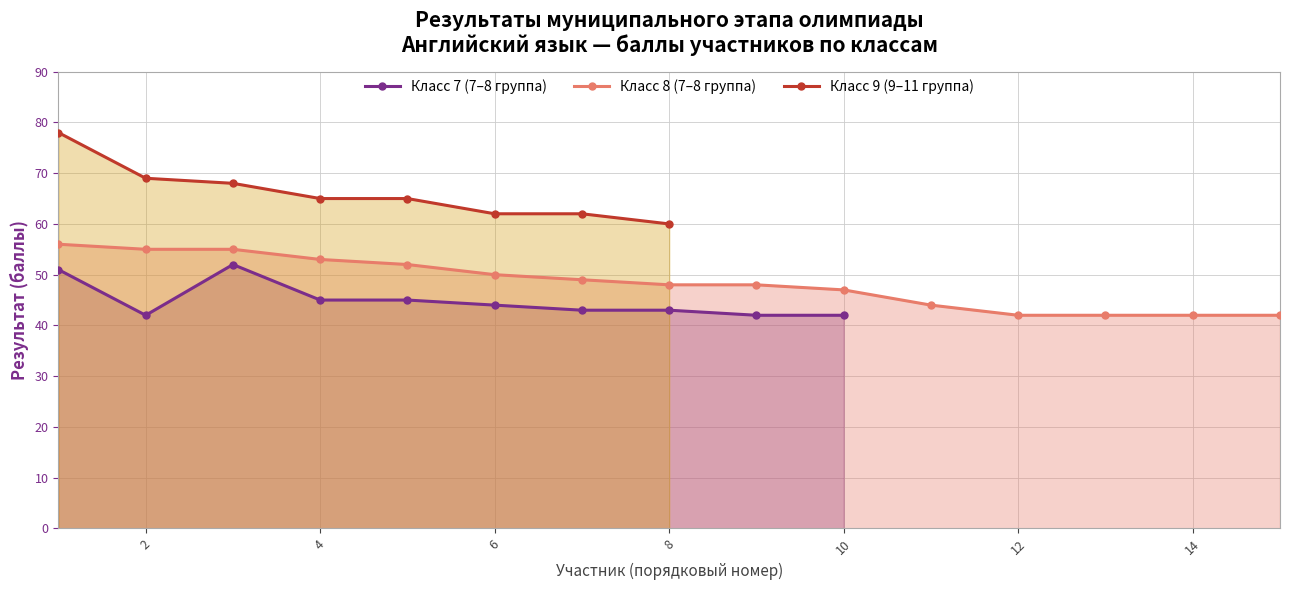

Which series has the widest spread of values?

Класс 9 (9–11 группа)